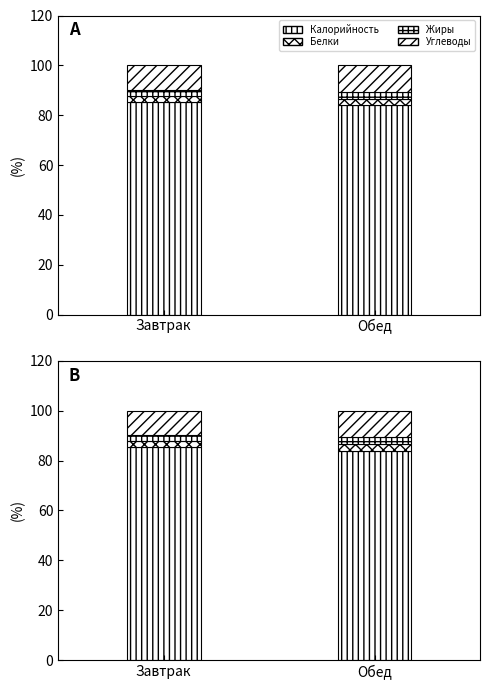

Read the Калорийность value at Обед.

84.0